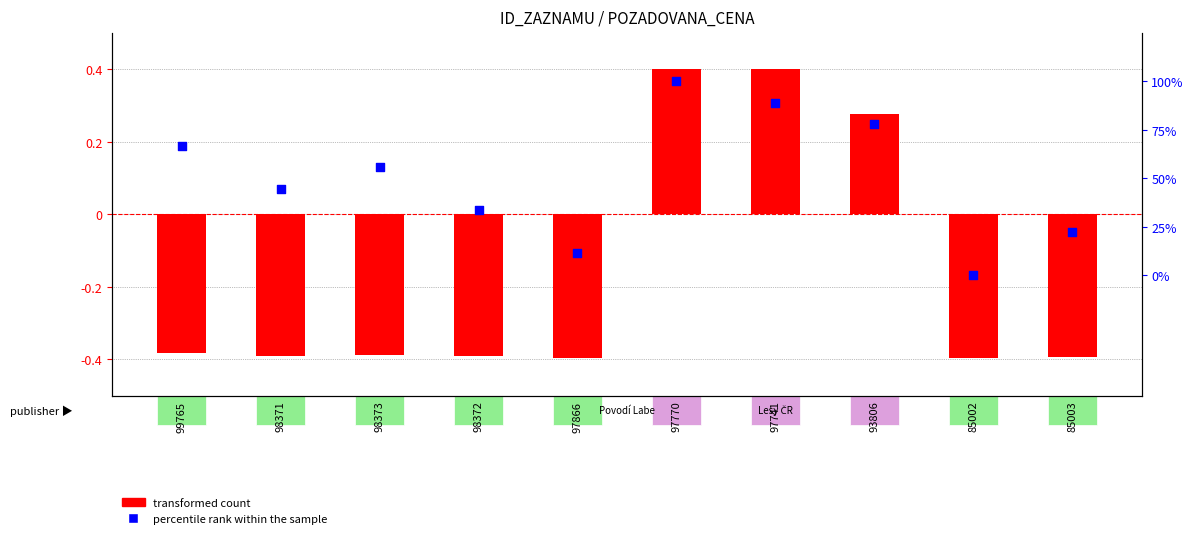

Is the value of transformed count at 98372 greater than the value of percentile rank within the sample at 98372?

No